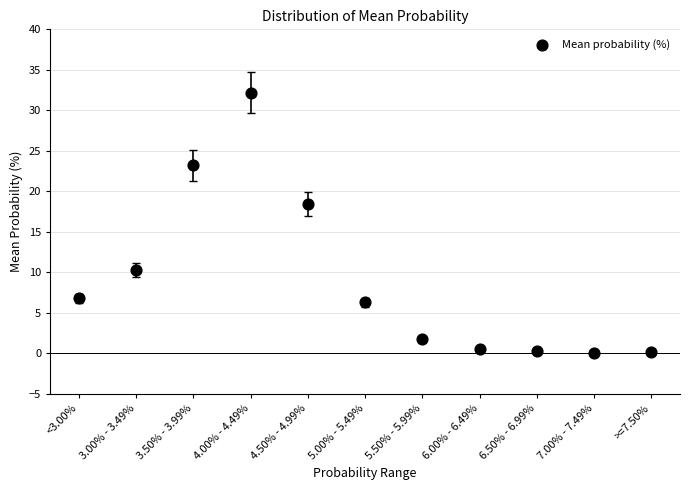

What Y value in the scatter plot is closest to 16?

18.4